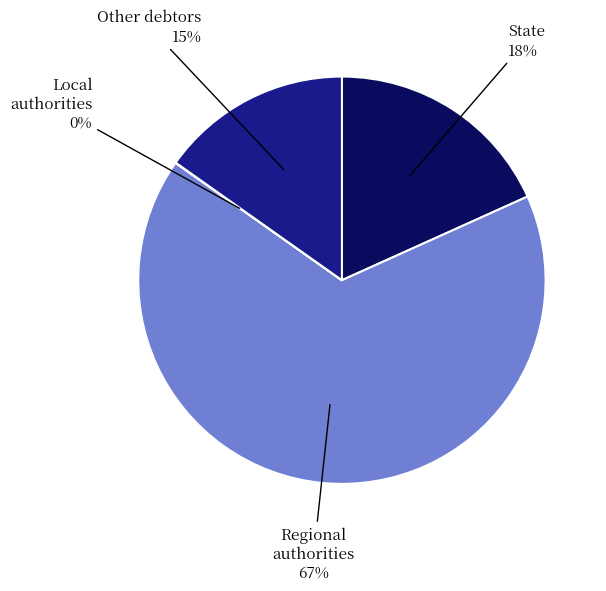

The Other debtors slice represents 30% of the pie. True or false?

False